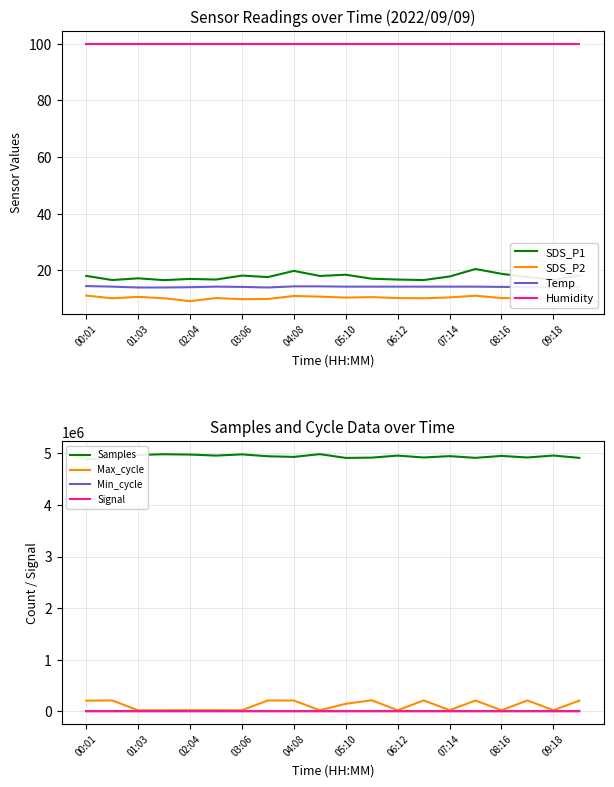

Where is the first local minimum for SDS_P1?

00:32